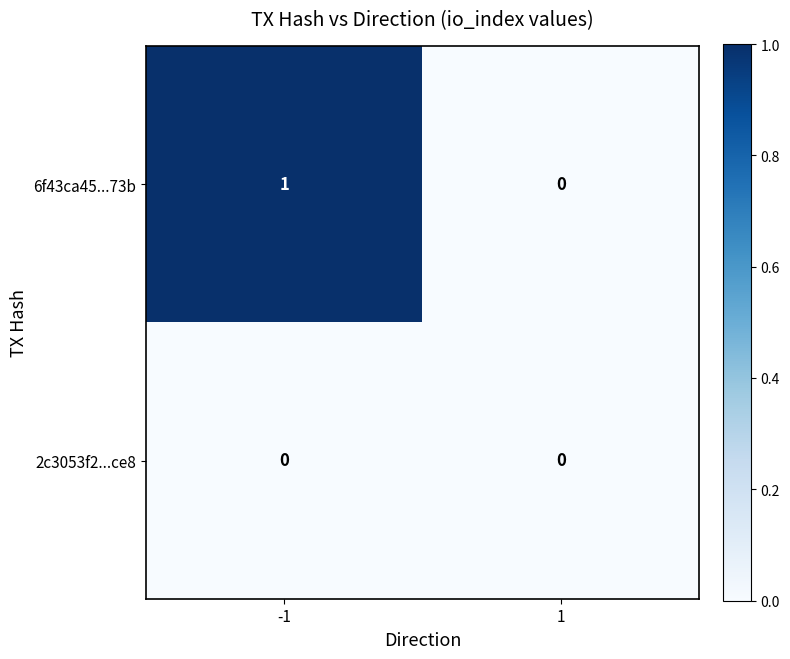

How many categories are shown in the chart?

2